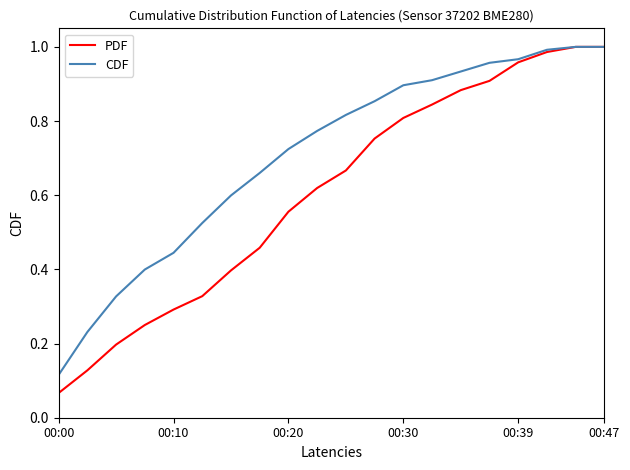

Which series has the largest range (max minus min)?

PDF